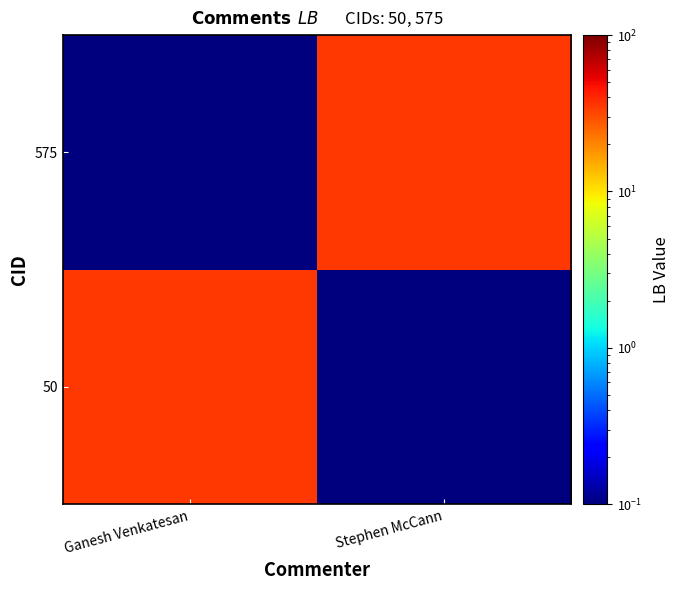

What is the difference between the highest and lowest values at Stephen McCann?

34.9